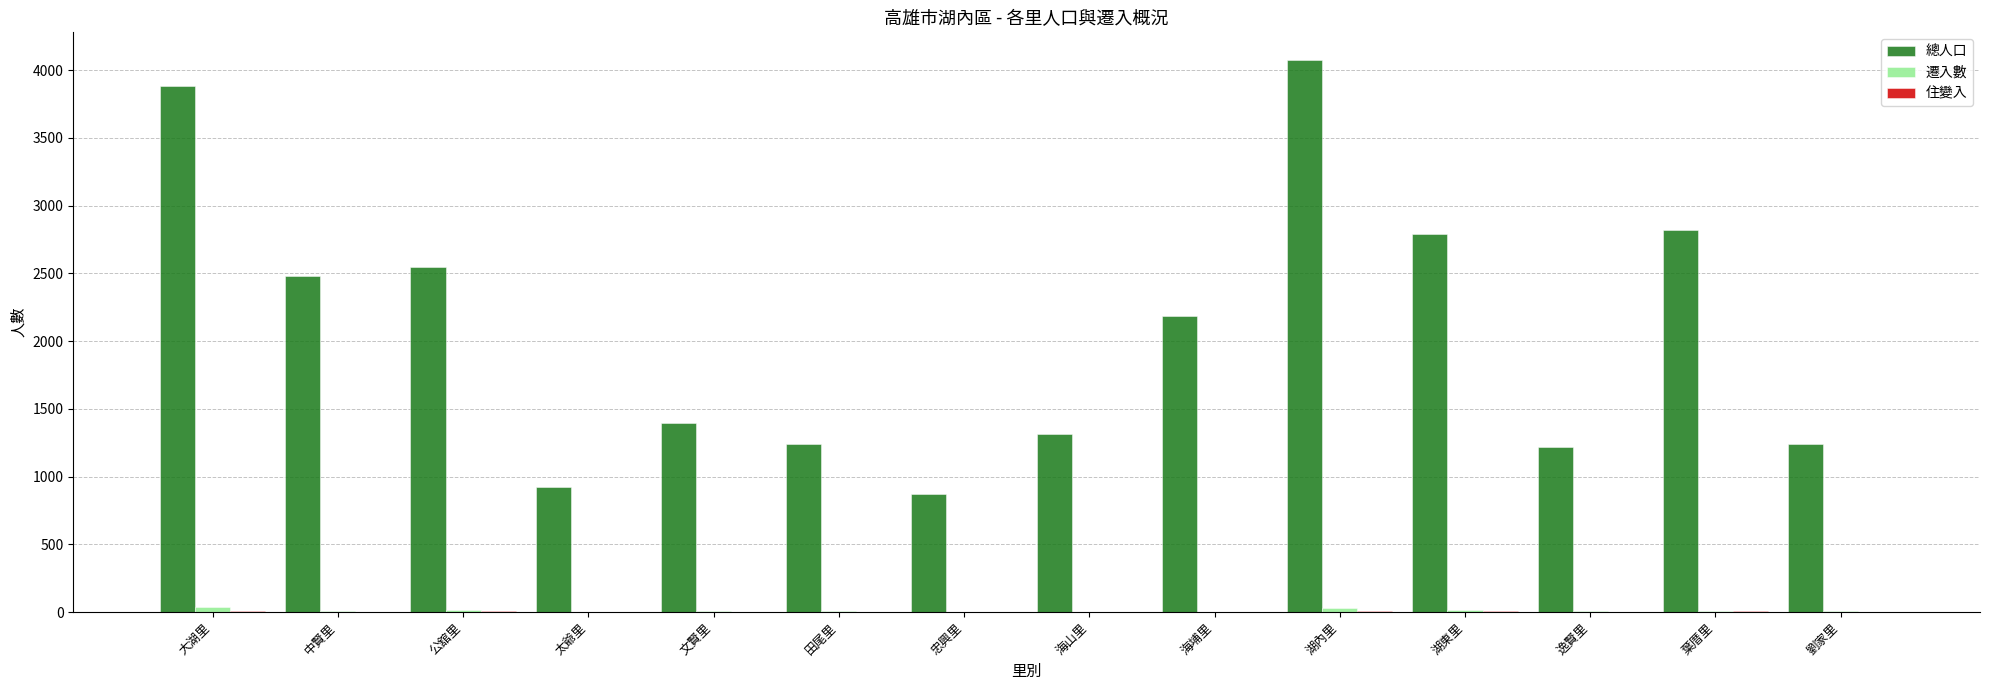

Which series changed the most between 大湖里 and 湖東里?

總人口